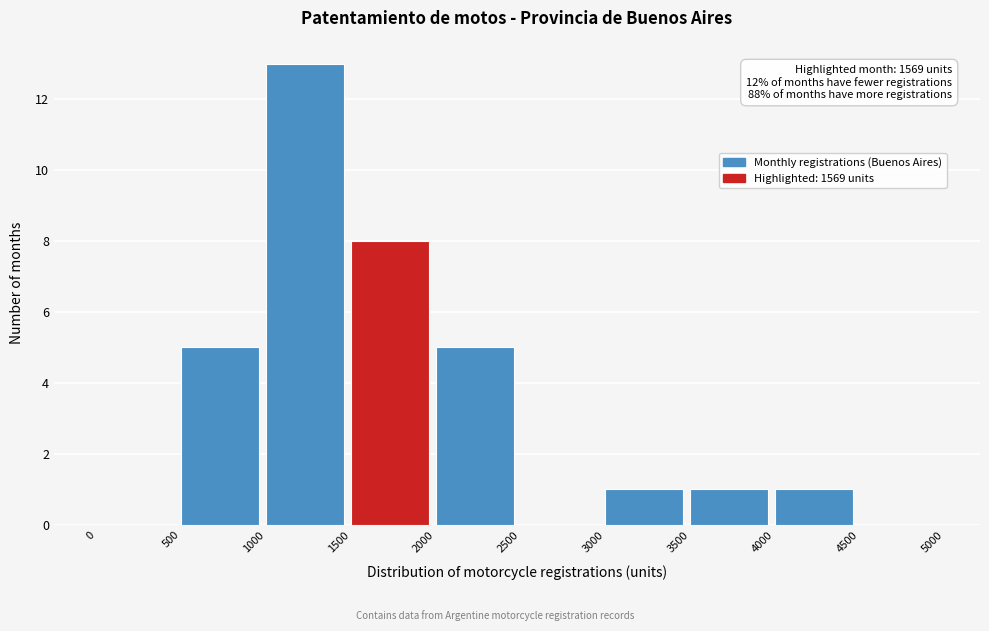

Over which range of the x-axis is the bar tallest?

1000 to 1500